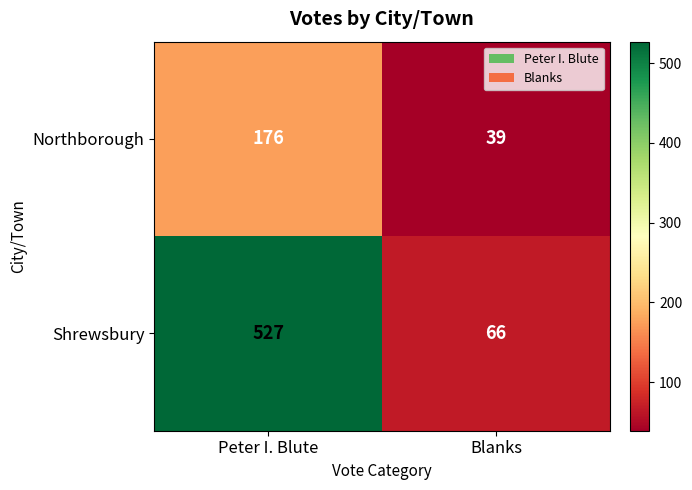

Which category has the highest value across all series?

Peter I. Blute